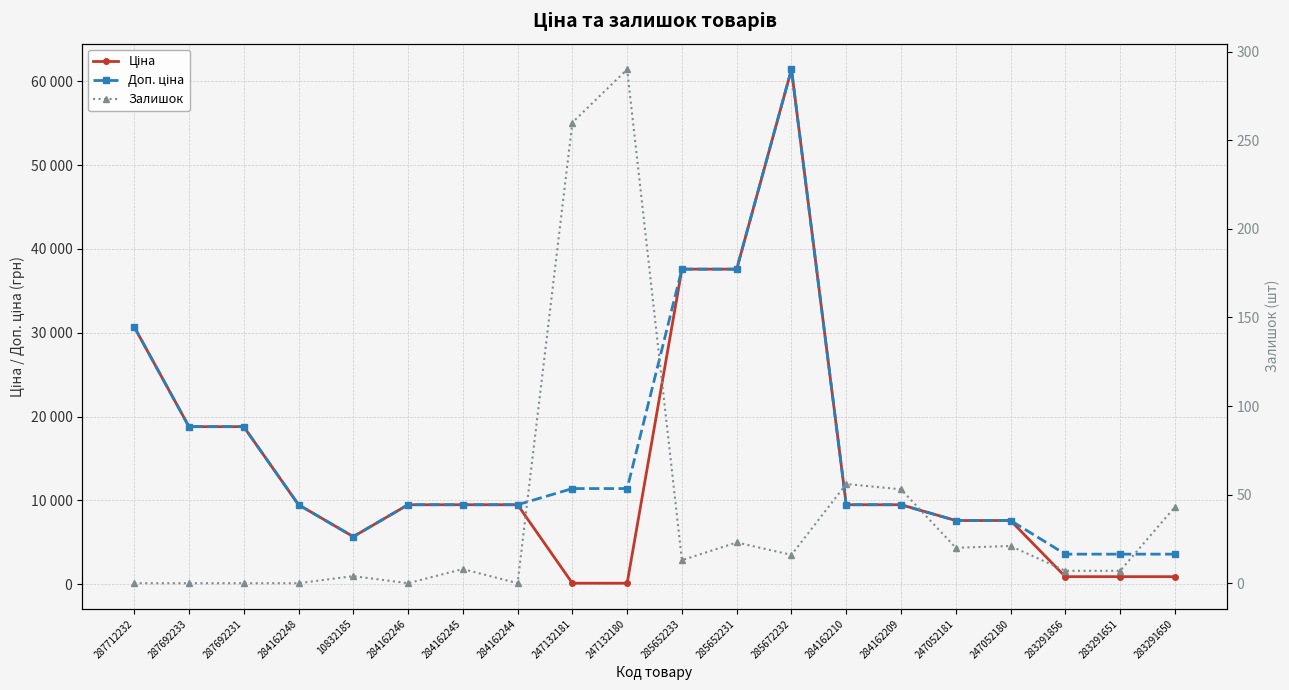

True or false: Залишок has more than 1 points higher than both neighbors.

True